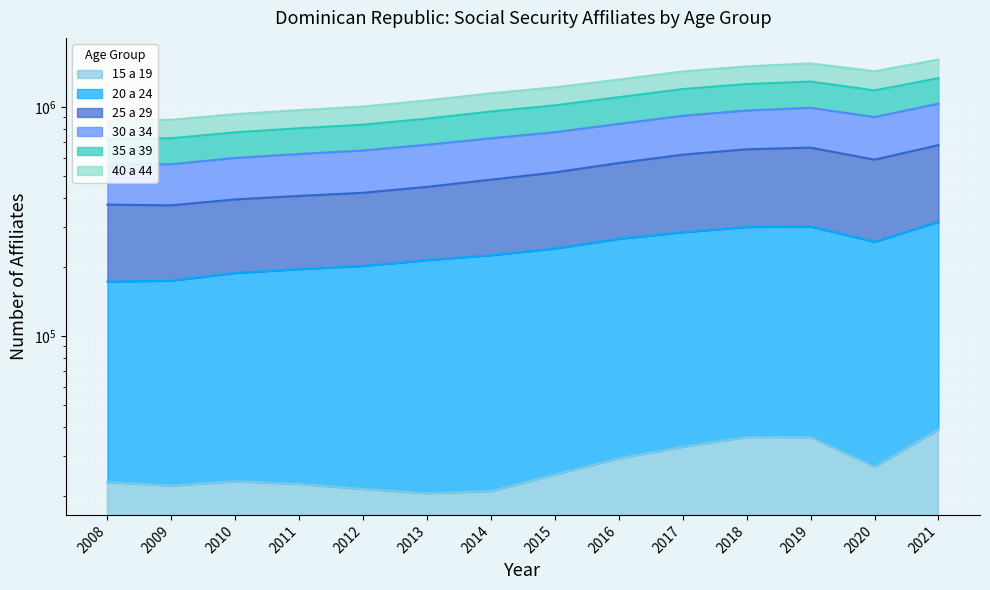

Is the value of 20 a 24 at 2016 greater than the value of 40 a 44 at 2008?

No